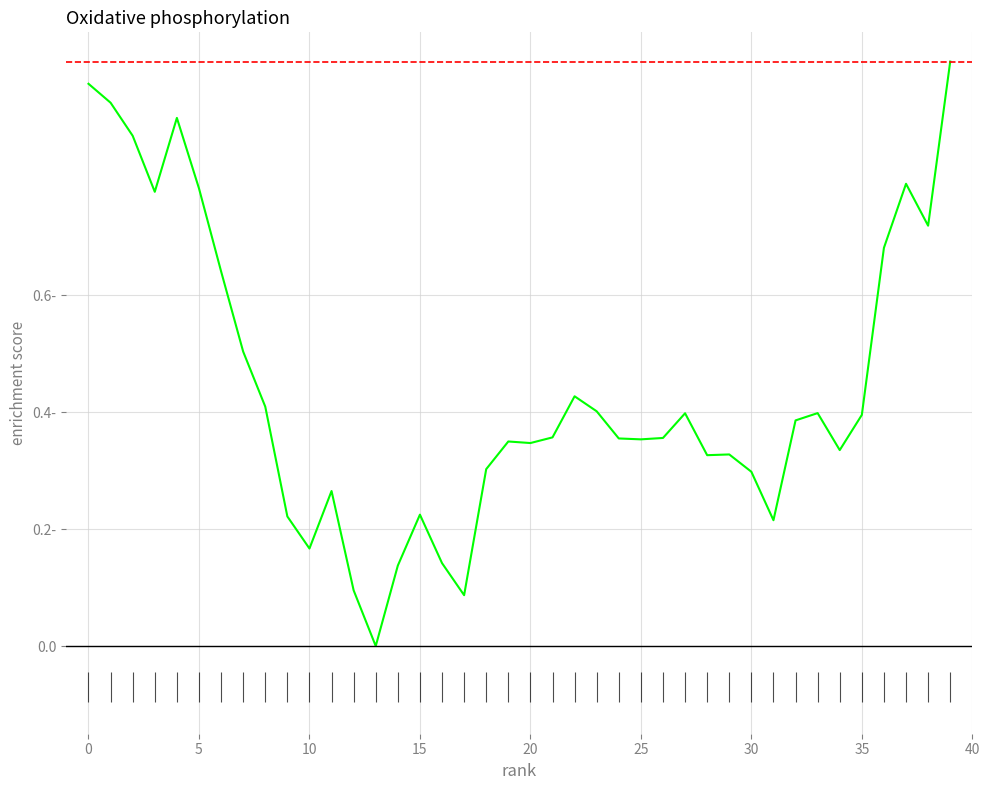

What is the sum of all values?

17.6